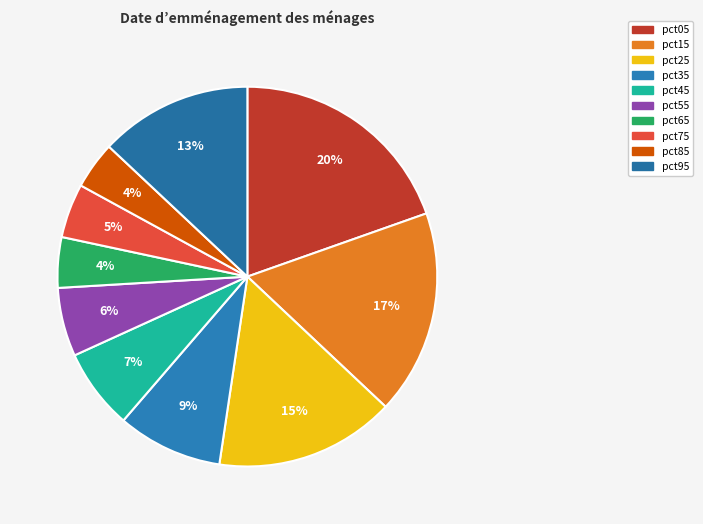

Count the number of slices in the pie.

10